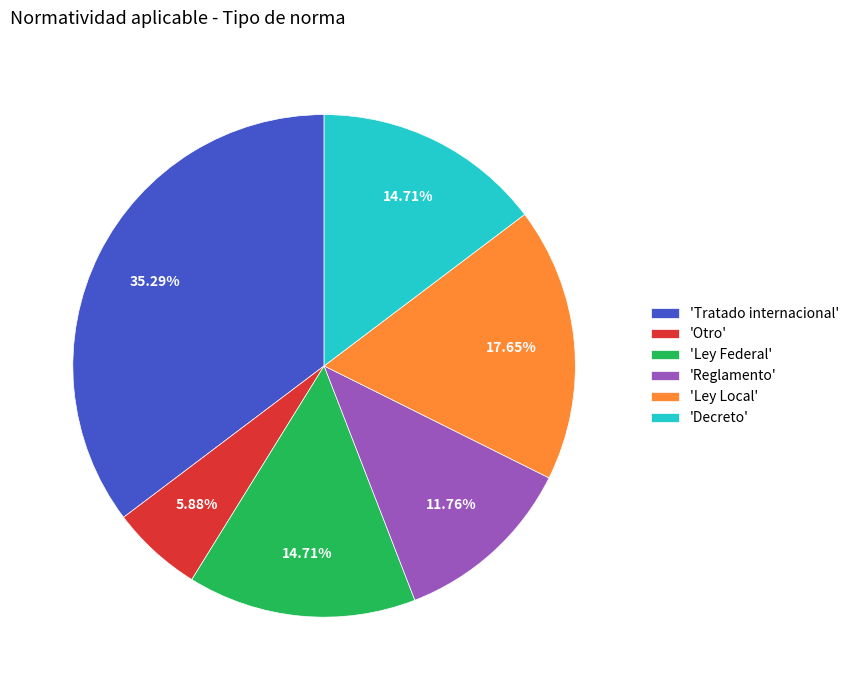

Is there any slice that represents more than half of the pie?

No